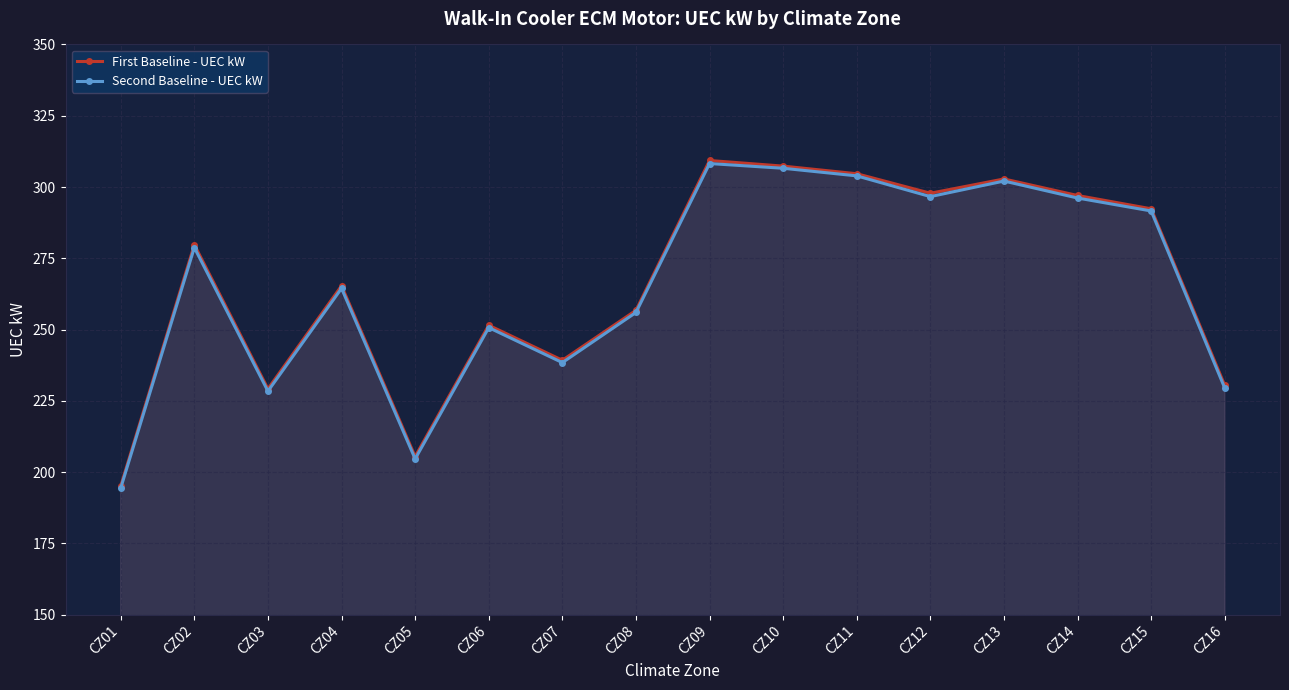

True or false: First Baseline - UEC kW has more than 2 interior local peaks.

True